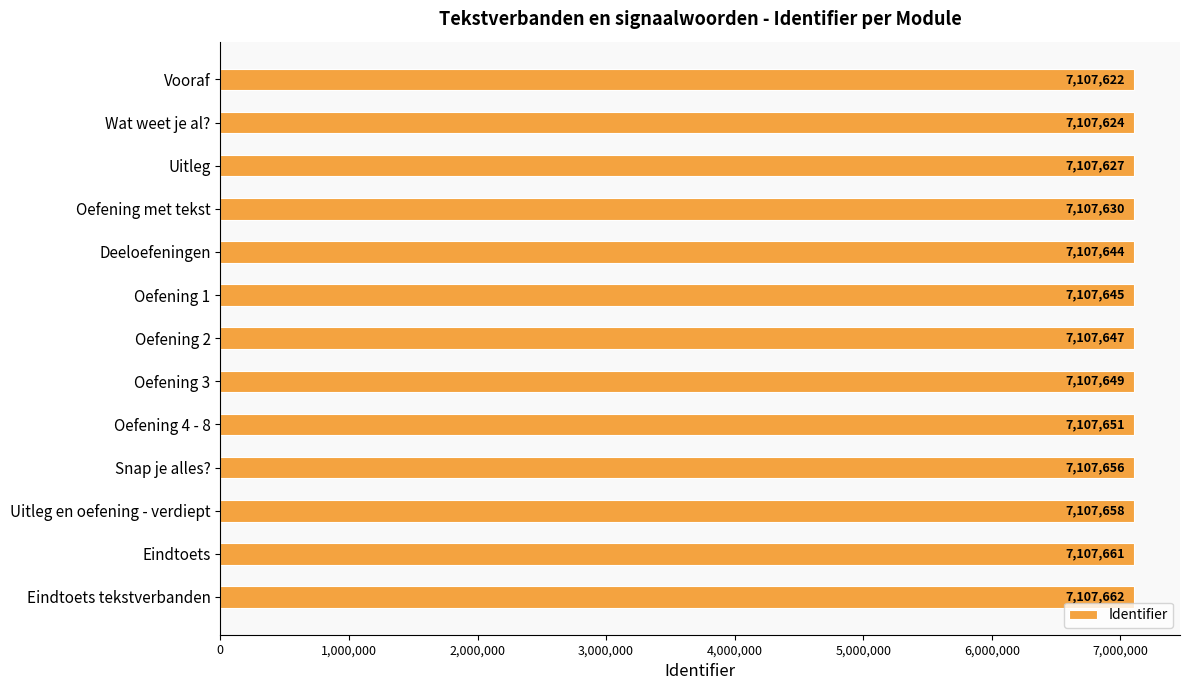

Rank the categories by value from highest to lowest.

Eindtoets tekstverbanden, Eindtoets, Uitleg en oefening - verdiept, Snap je alles?, Oefening 4 - 8, Oefening 3, Oefening 2, Oefening 1, Deeloefeningen, Oefening met tekst, Uitleg, Wat weet je al?, Vooraf